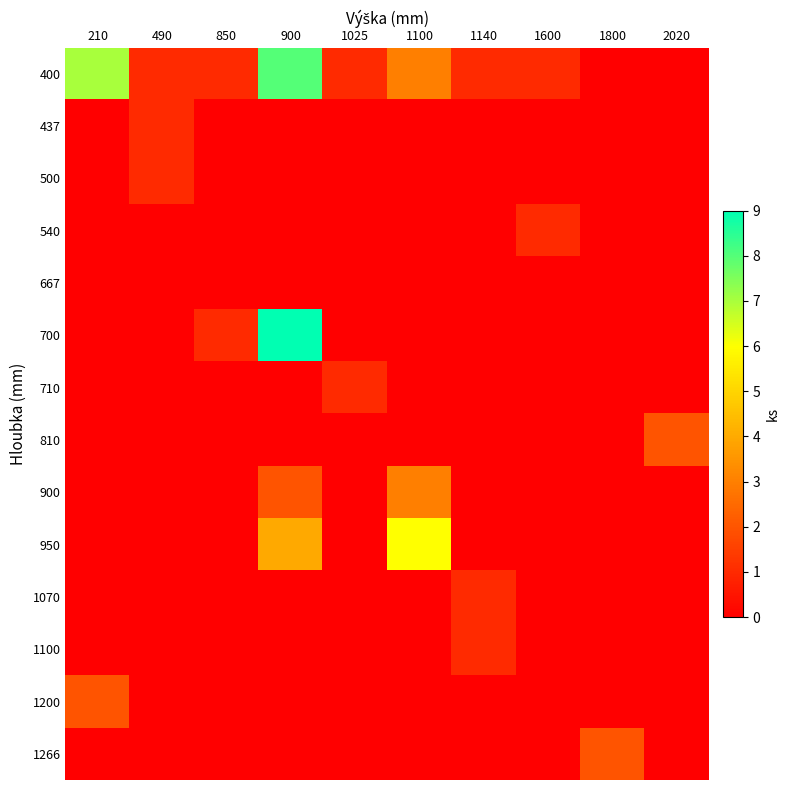

Which category has the lowest value across all series?

1800